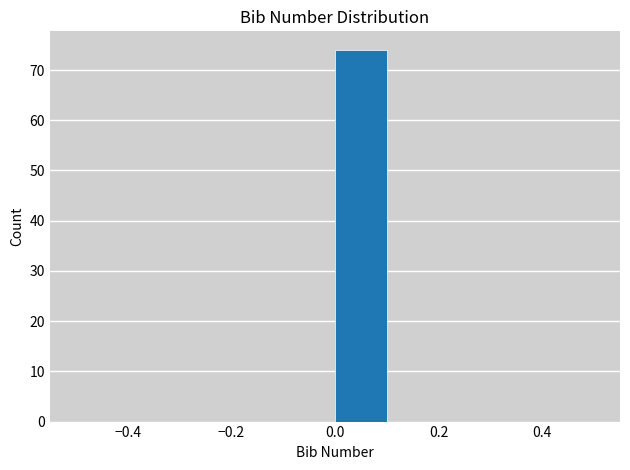

How tall is the bar that spans 0.0 to 0.1 on the x-axis? The values are not printed on the chart, so give them approximately, as read against the axis.

74